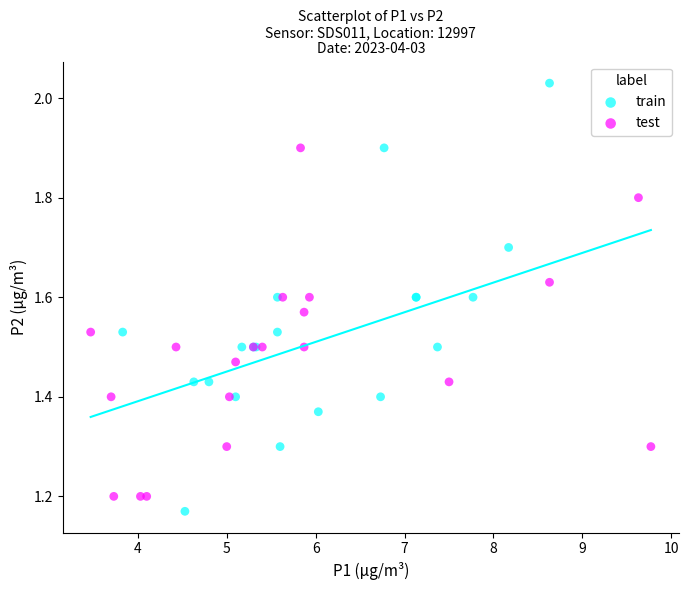

Which series contains the highest Y value?

train